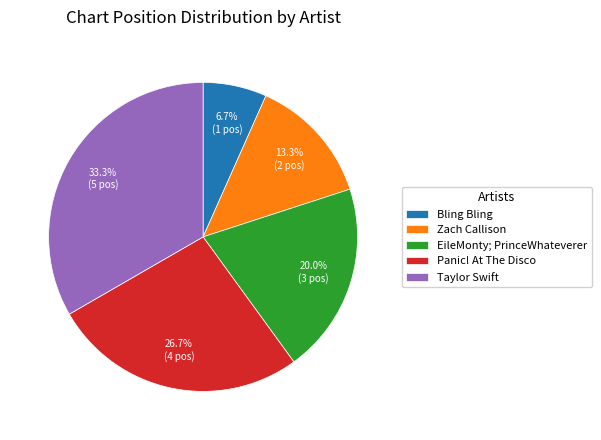

Combined, do Zach Callison and Taylor Swift account for over 50%?

No